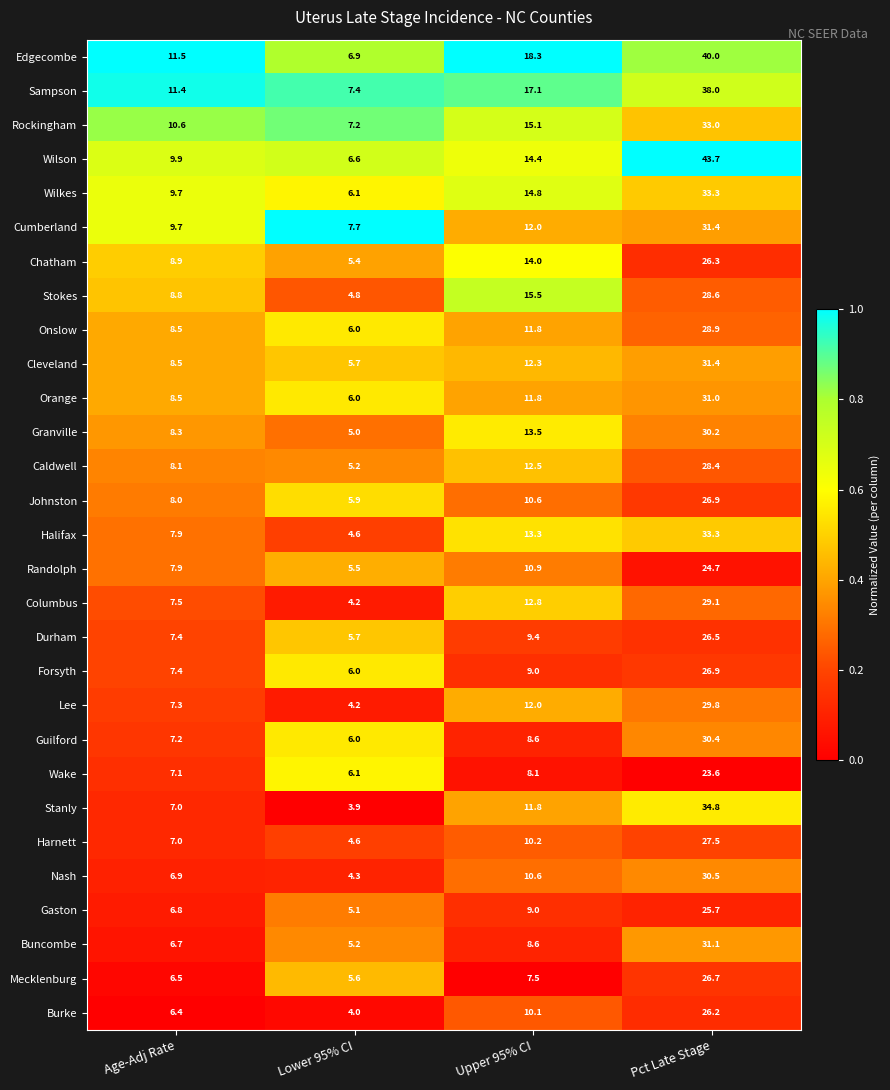

What is the difference between the second highest and minimum values in the Nash series?

6.3